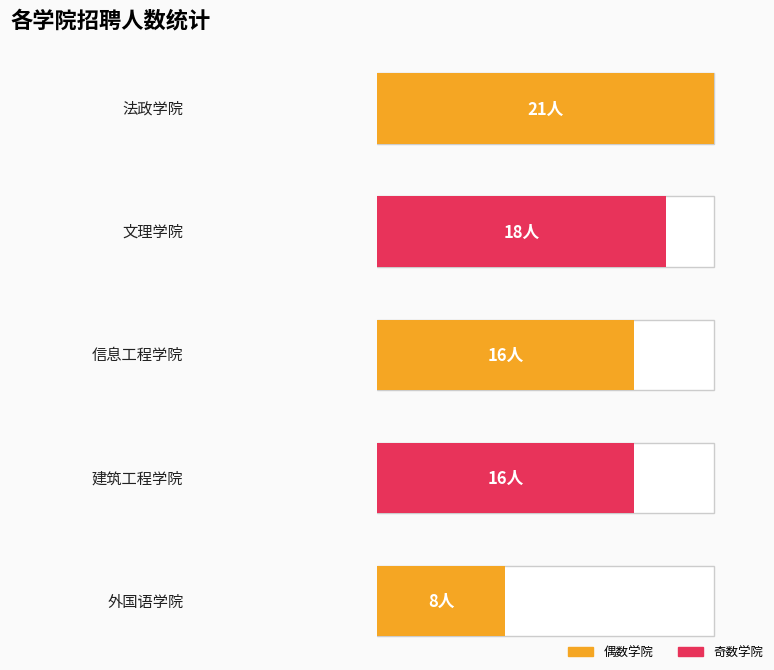

Rank the categories by value from lowest to highest.

4, 2, 3, 1, 0